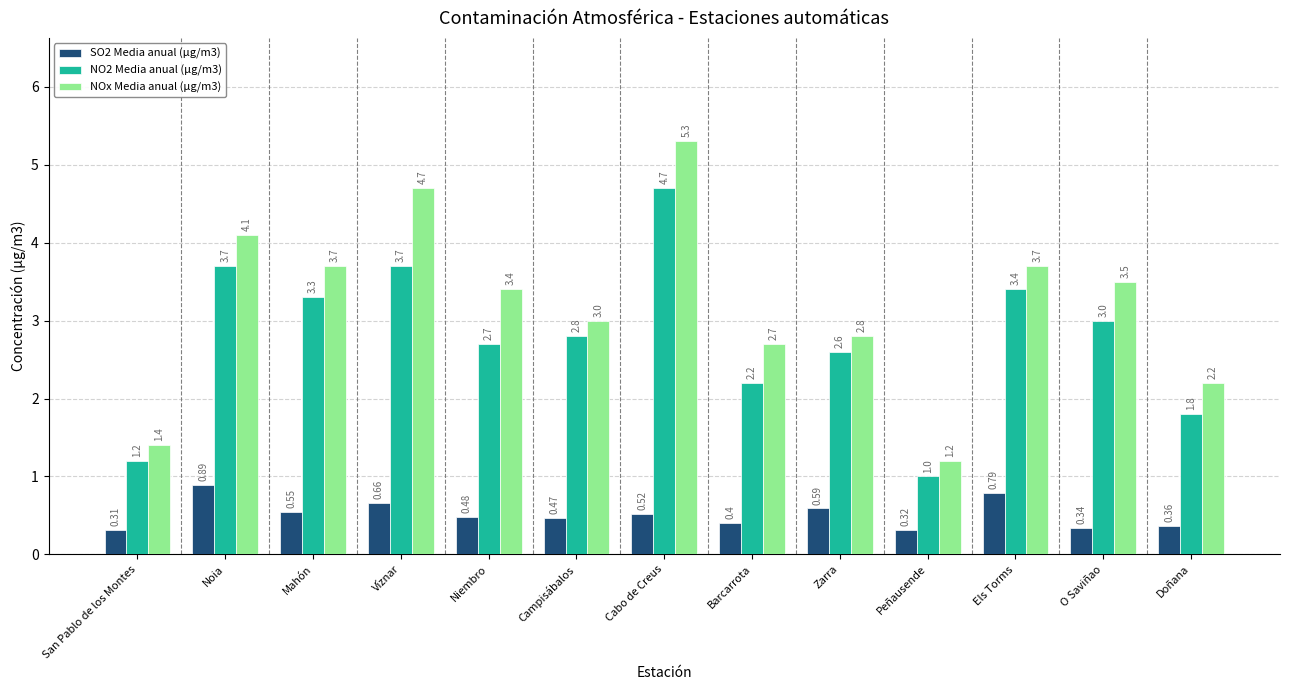

Which series has the widest spread of values?

NOx Media anual (µg/m3)